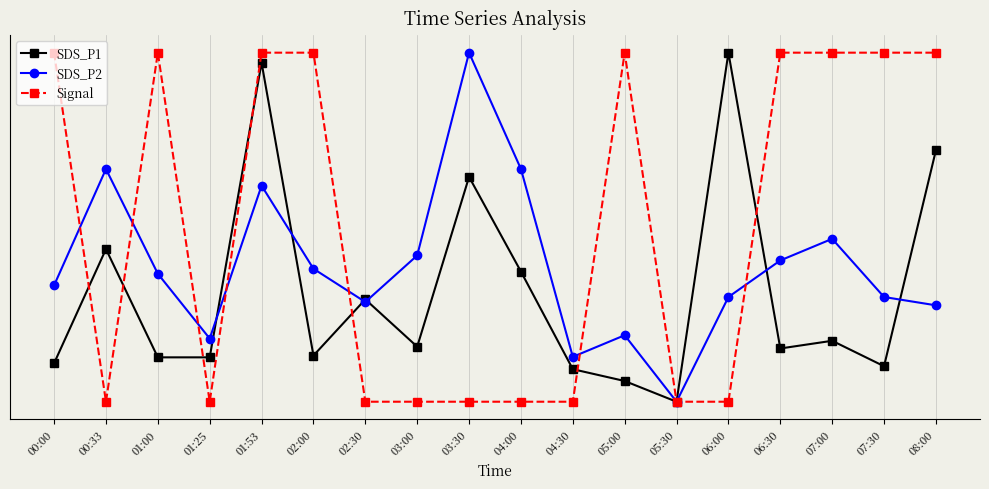

Is this an area chart (filled region under the line)?

No